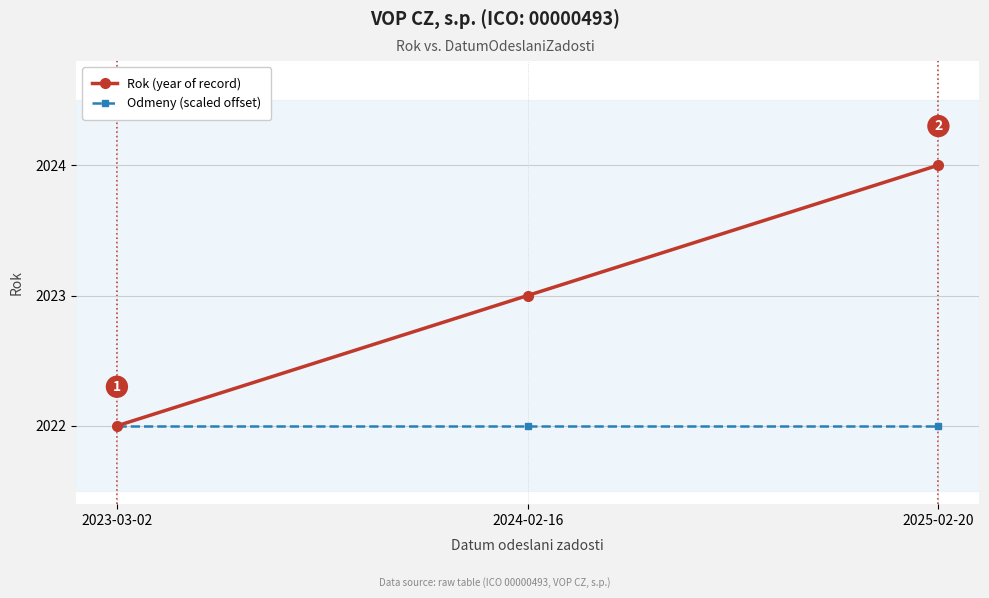

What is the maximum value for Odmeny (scaled offset)?

2022